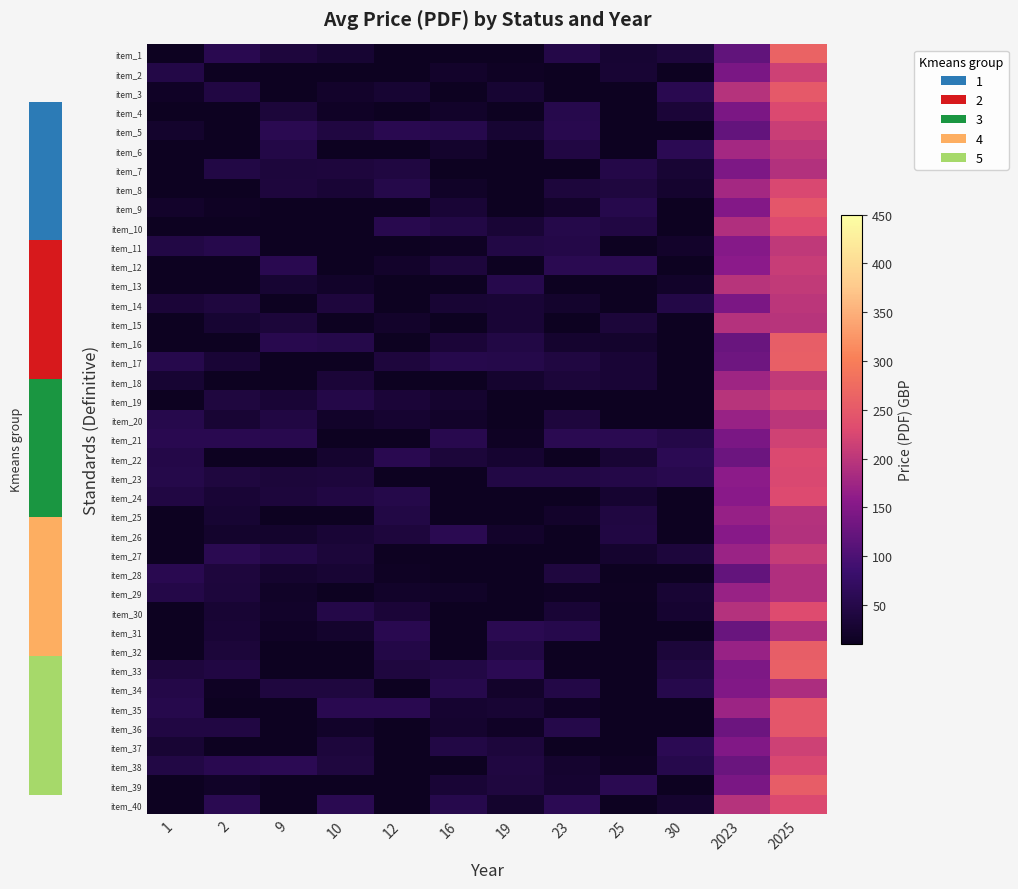

What is the total value across all series at 12?

1016.3